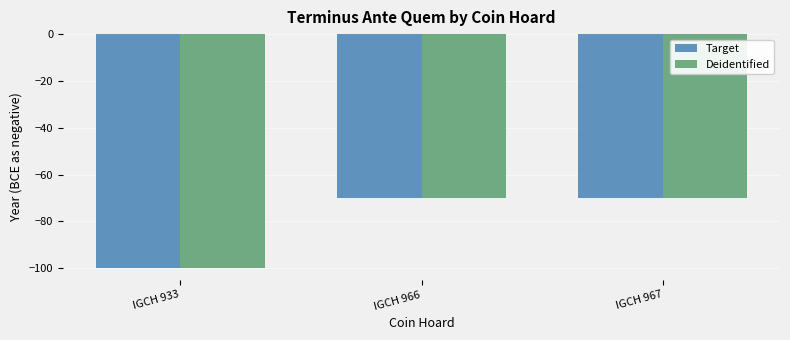

How many Deidentified values are between -100 and -70?

3